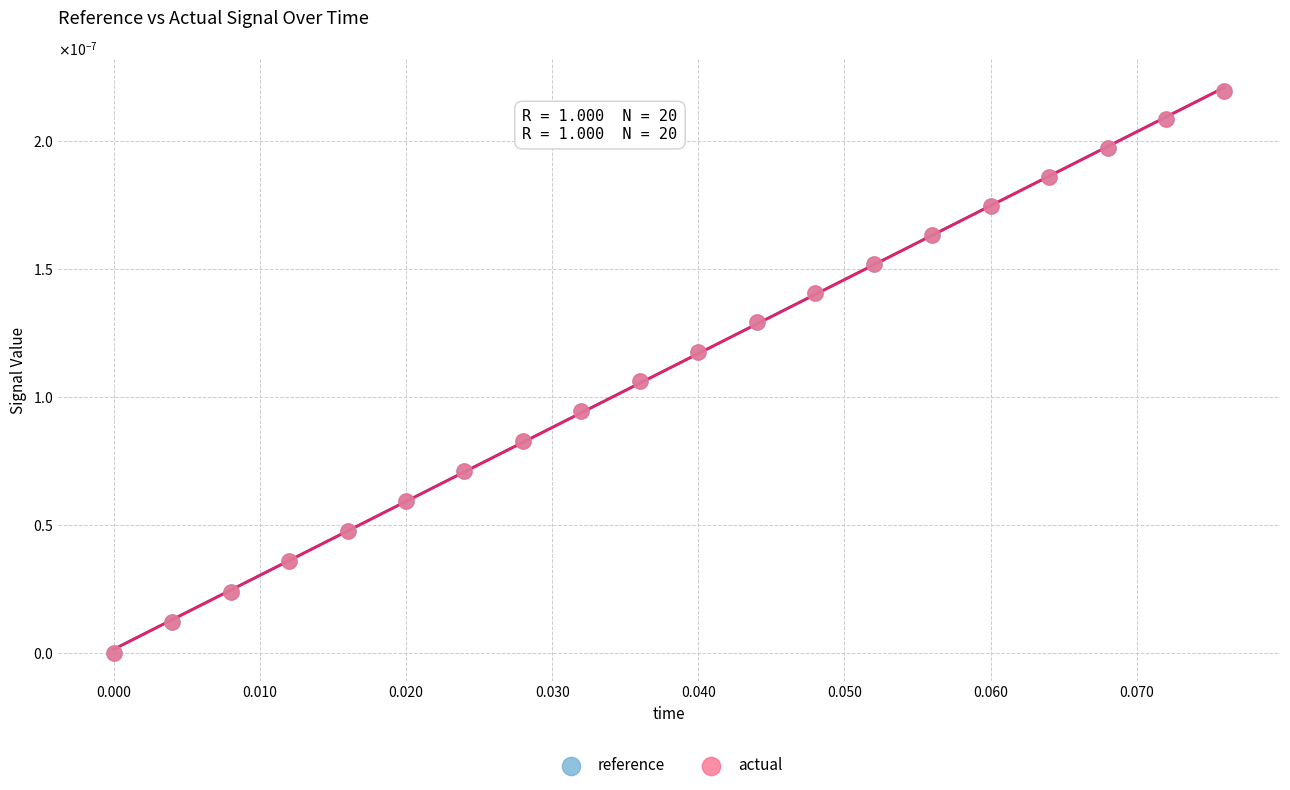

What are all the series names shown in the legend?

reference, actual